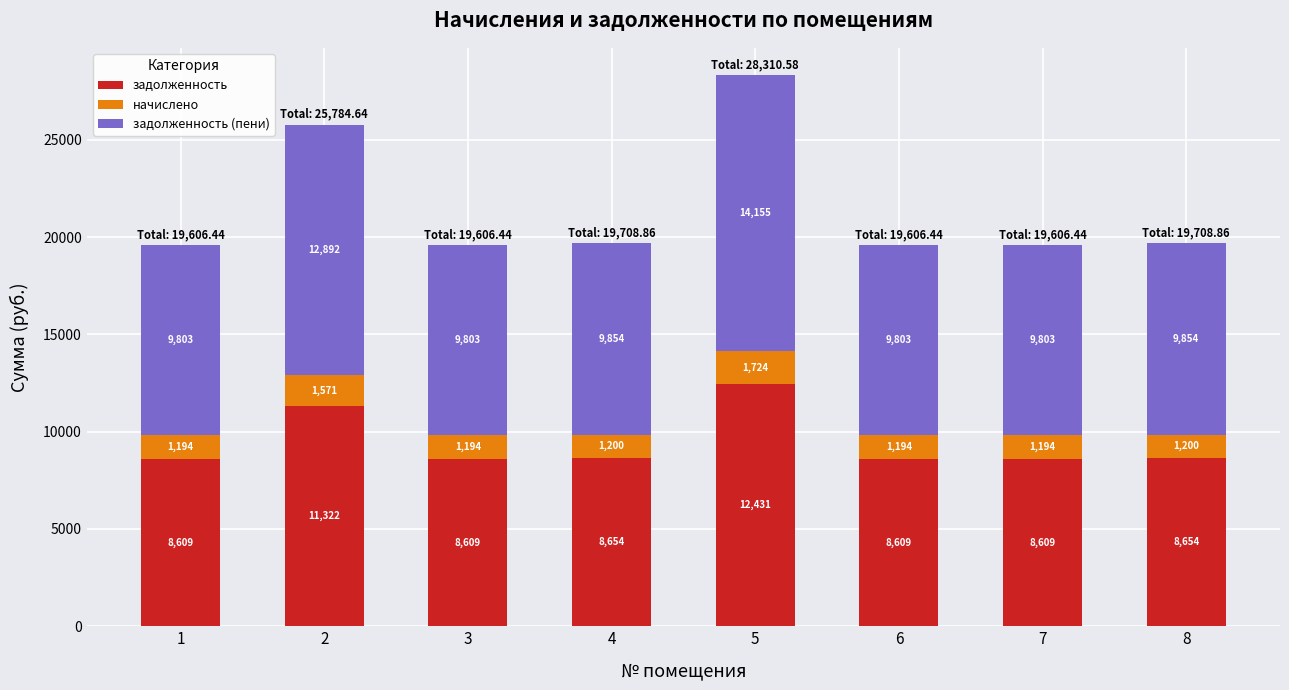

What is the average value of the задолженность series?

9437.1